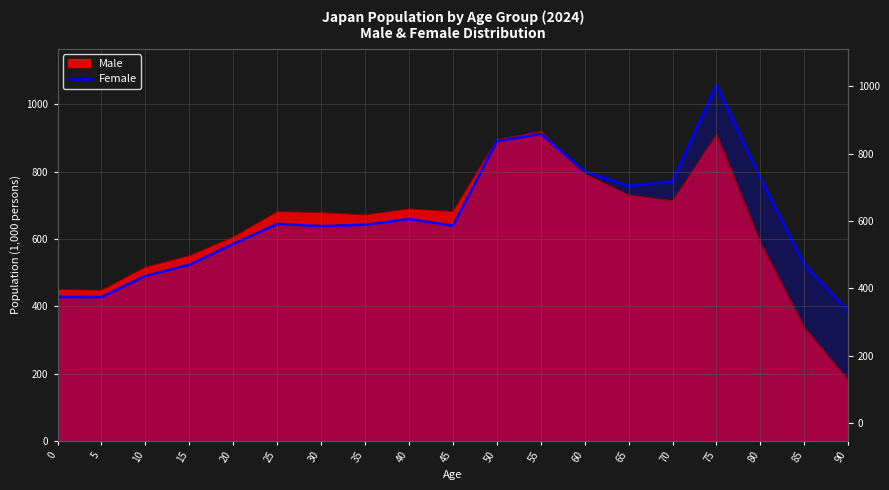

Count the number of values greater than 641.

10